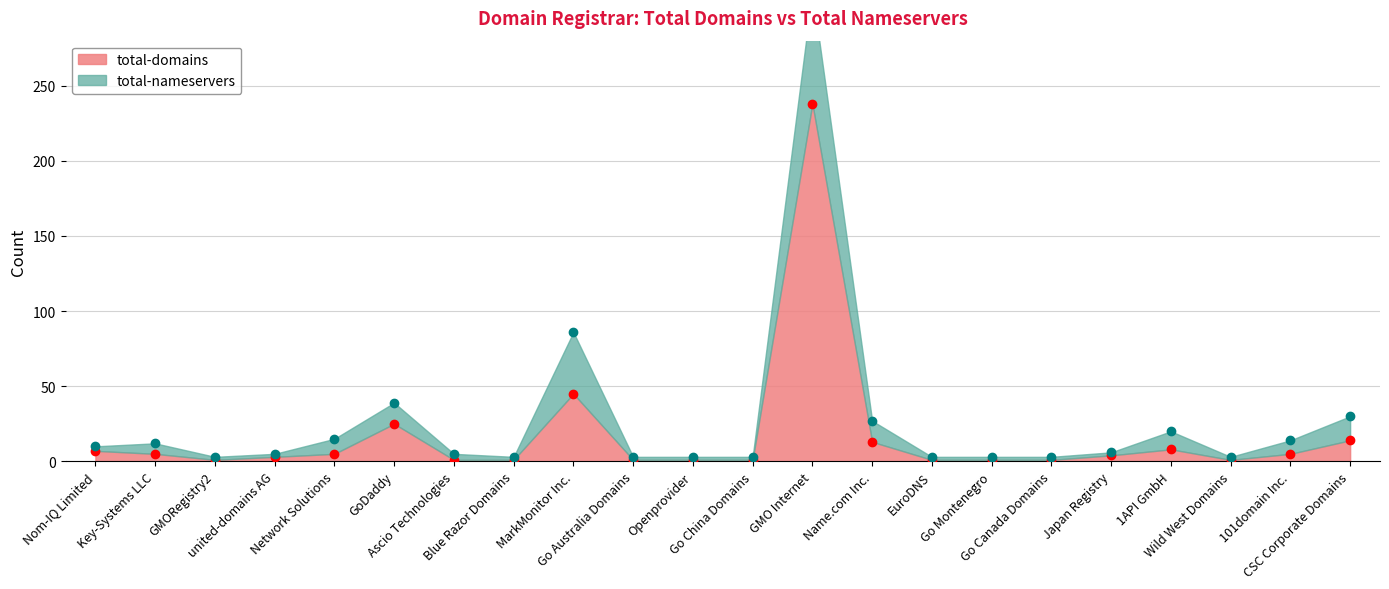

List the labels in order of value, largest first.

GMO Internet, MarkMonitor Inc., GoDaddy, CSC Corporate Domains, Name.com Inc., 1API GmbH, Nom-IQ Limited, Key-Systems LLC, Network Solutions, 101domain Inc., Japan Registry, united-domains AG, GMORegistry2, Ascio Technologies, Blue Razor Domains, Go Australia Domains, Openprovider, Go China Domains, EuroDNS, Go Montenegro, Go Canada Domains, Wild West Domains